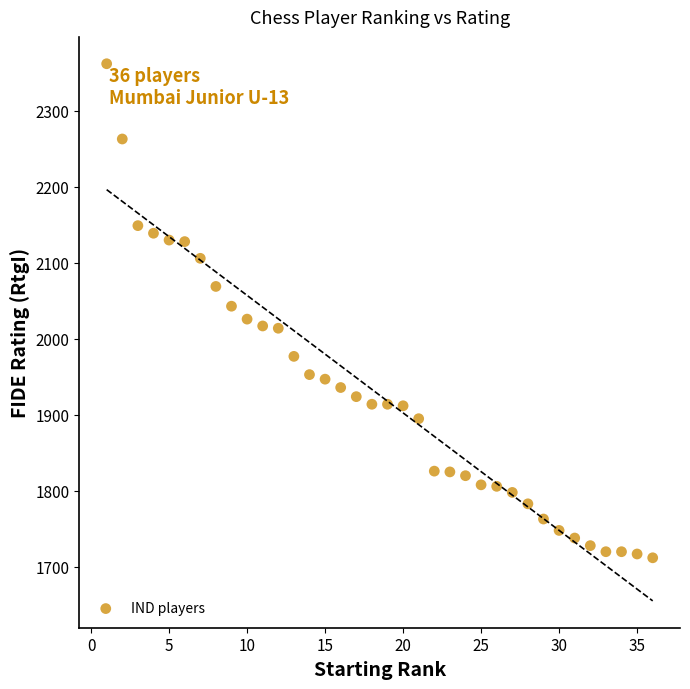

What is the range of X values (max minus min)?

35